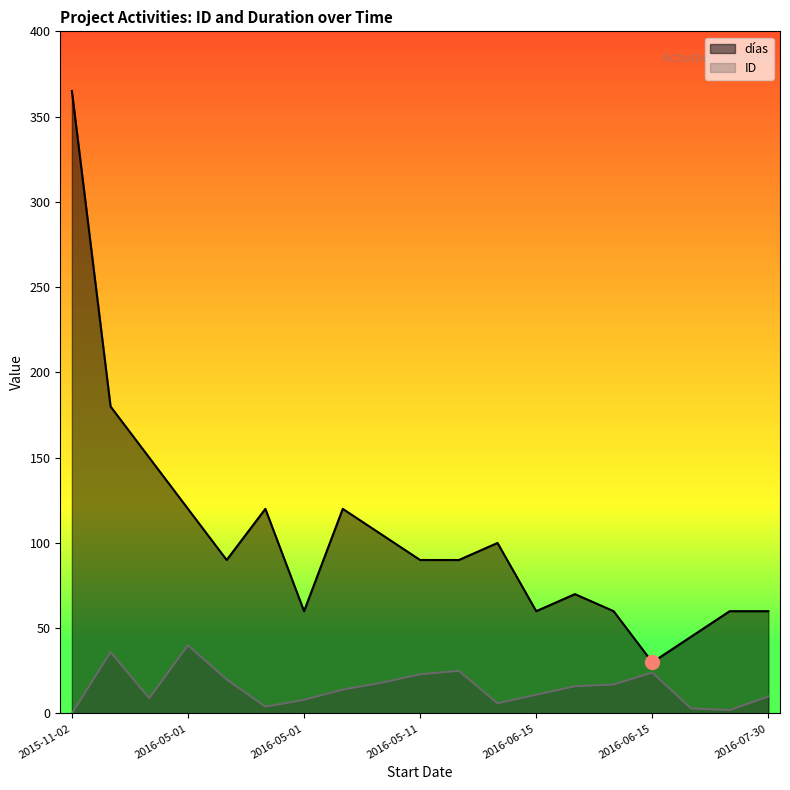

Reading left to right, what are all the values shown in this chart?

ID: 0	36	9	40	20	4	8	14	18	23	25	6	11	16	17	24	3	2	10
días: 365	180	150	120	90	120	60	120	105	90	90	100	60	70	60	30	45	60	60